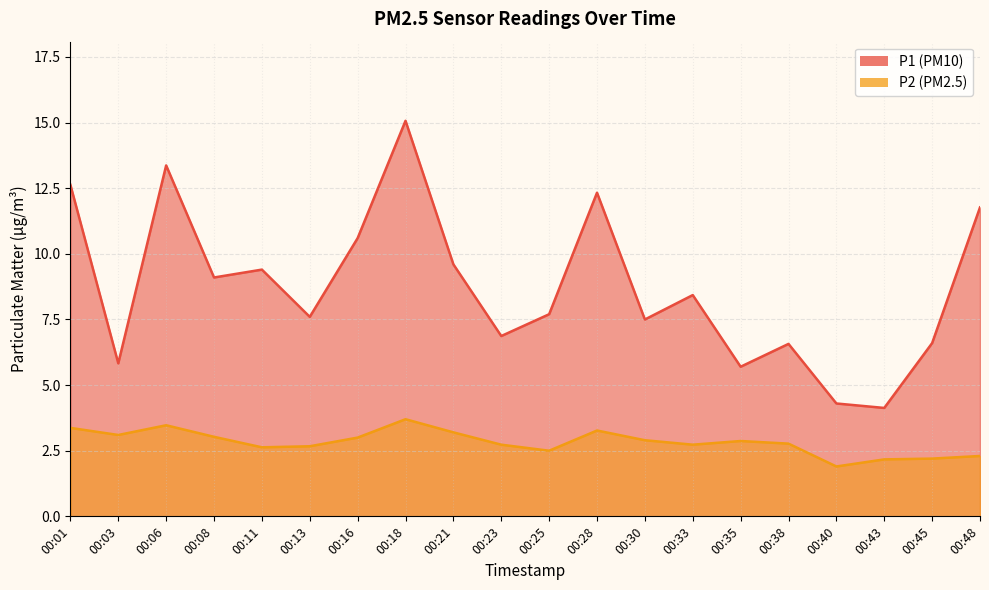

True or false: P1 and P2 cross at least once.

False